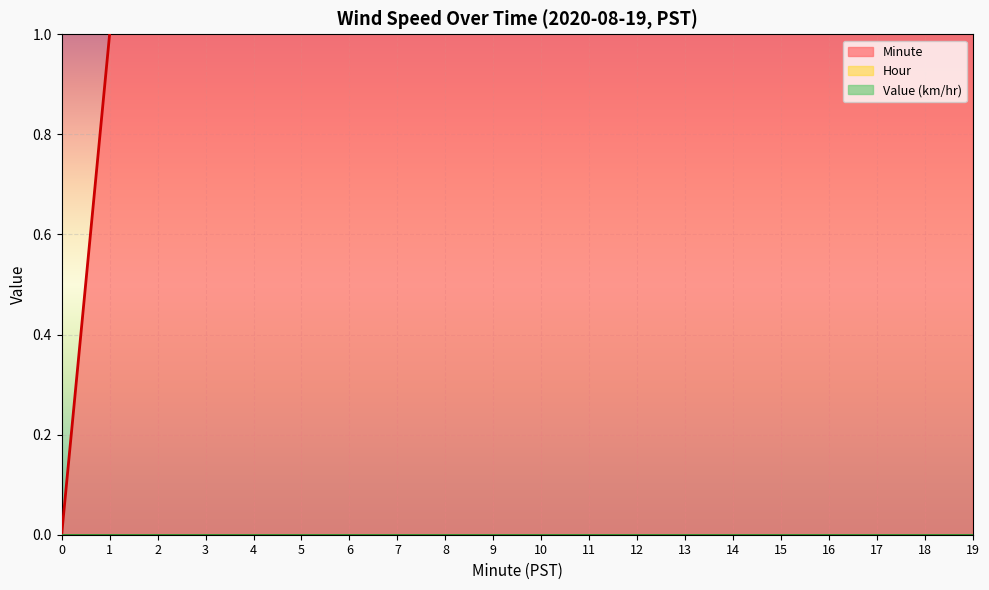

What is the sum of the Minute values at 6 and 17?

23